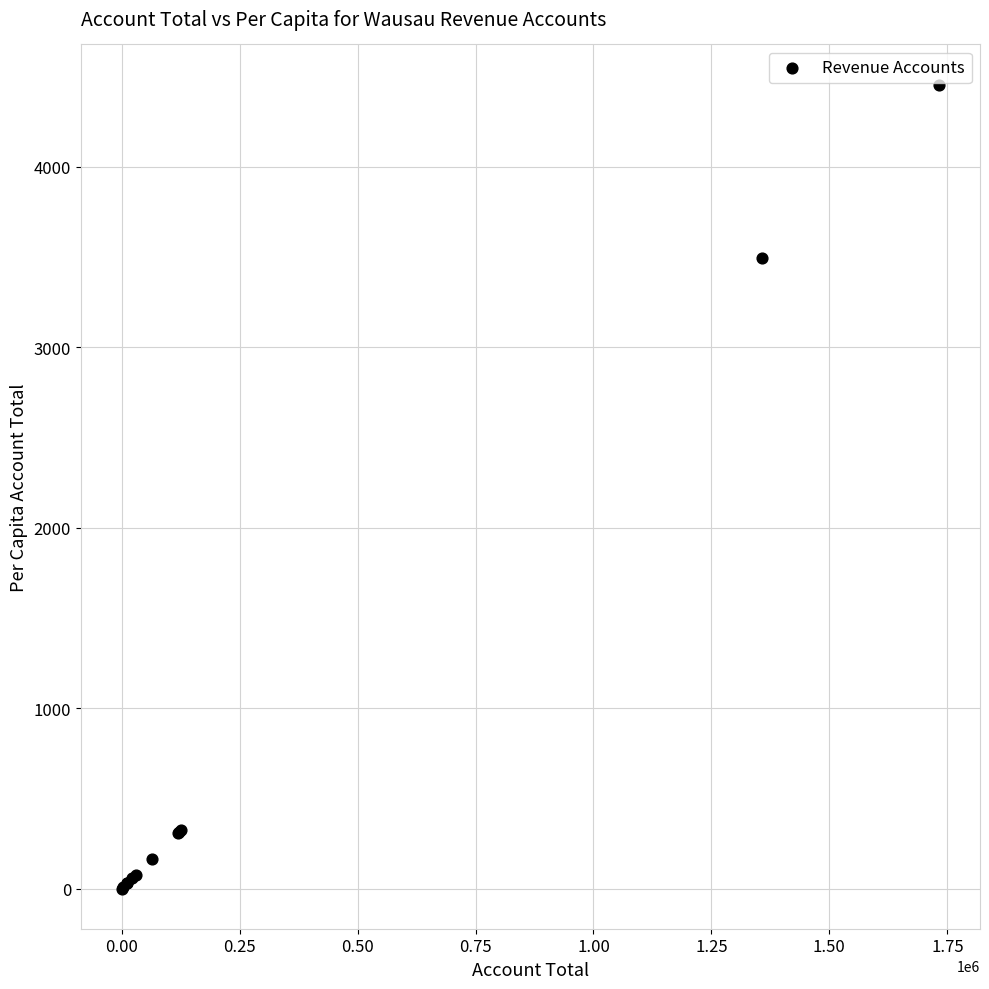

What Y value in the scatter plot is closest to 2227?

3491.2